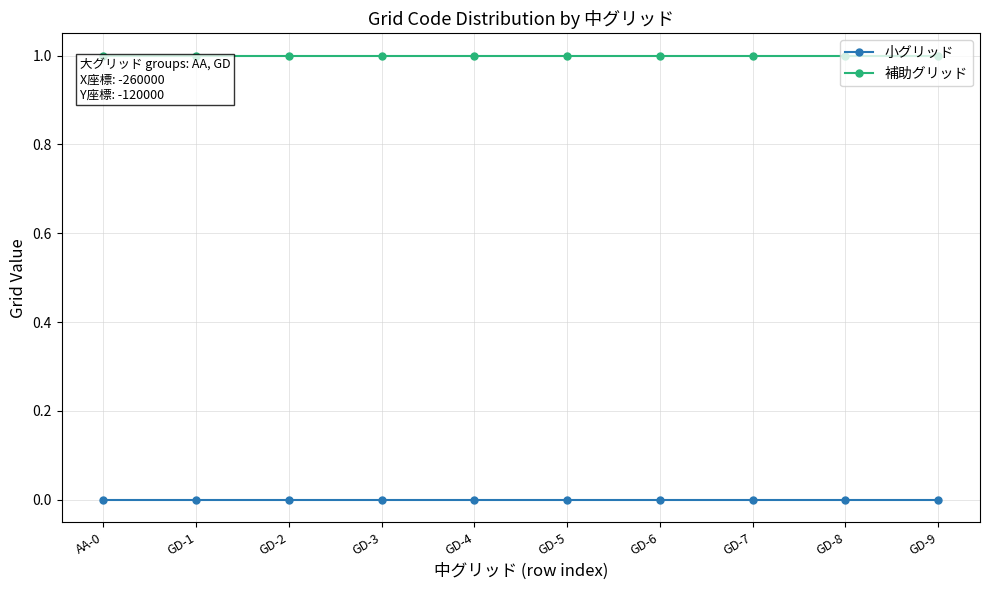

True or false: 小グリッド and 補助グリッド intersect in this chart.

False